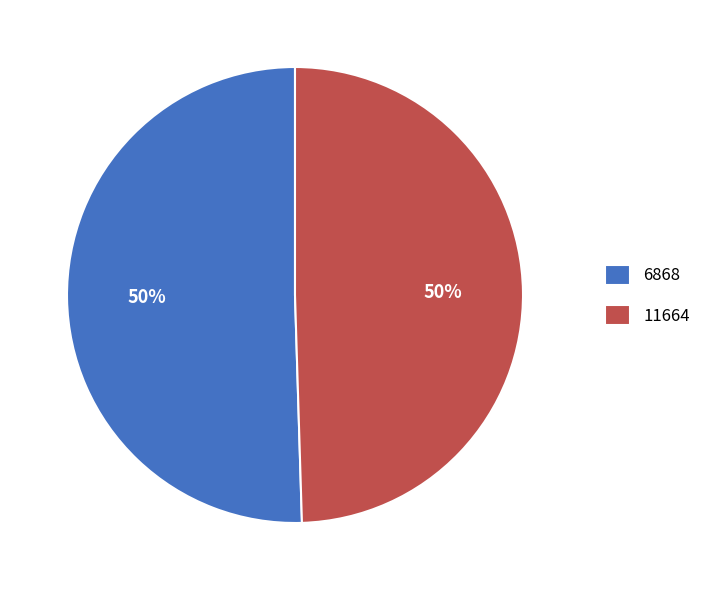

To the nearest percent, what is the combined percentage of 11664 and 6868?

100%